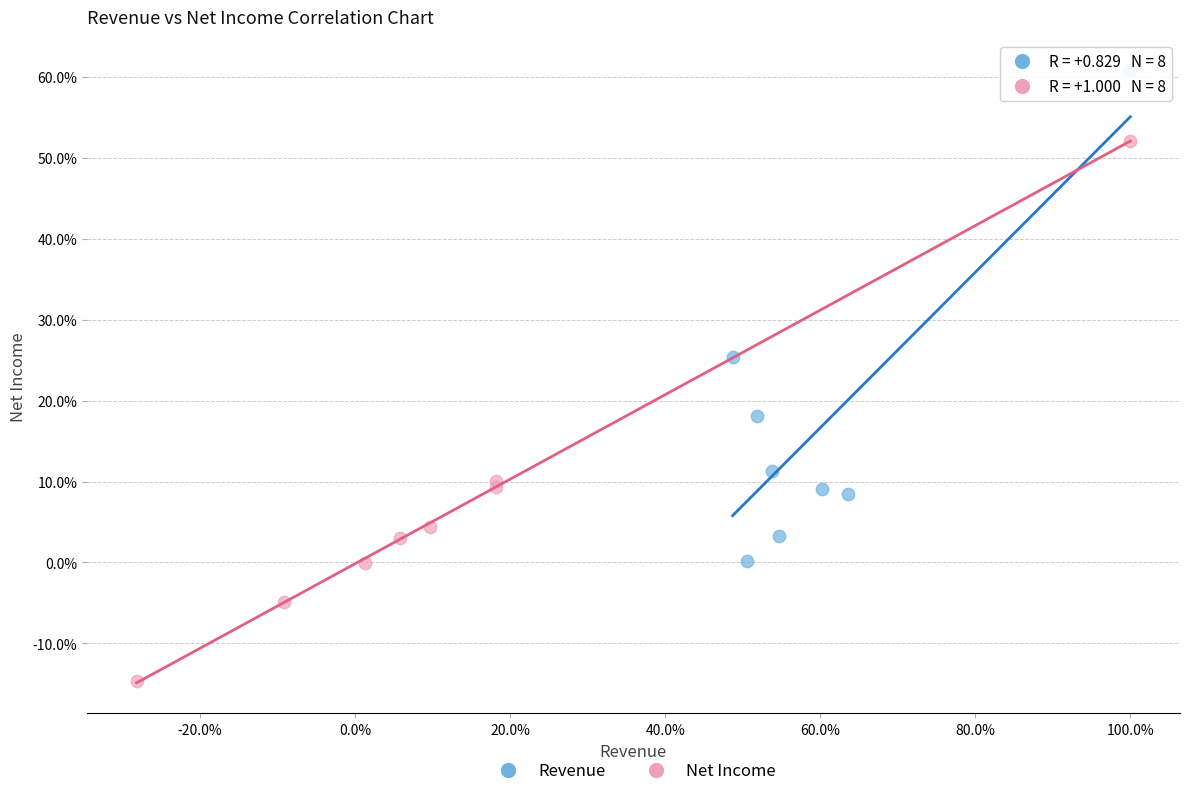

Which series reaches the maximum Y coordinate?

Revenue